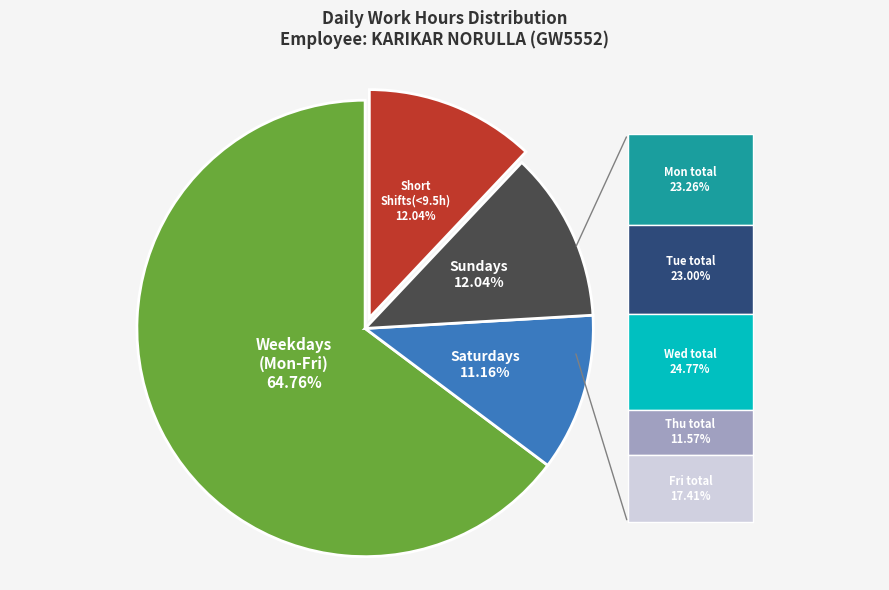

Does any single category account for the majority?

Yes